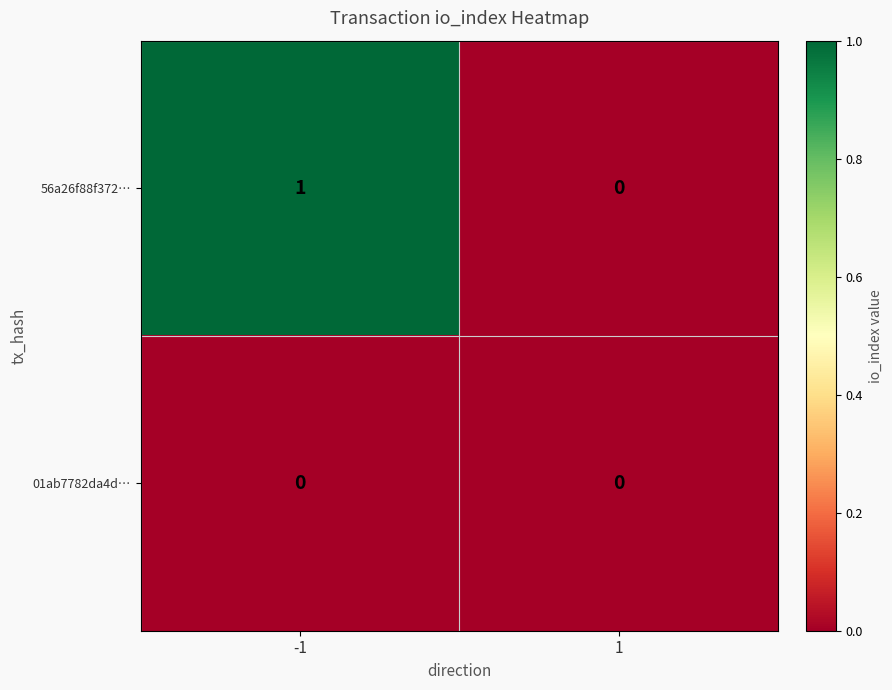

Is the value of 01ab7782da4d… at -1 greater than the value of 56a26f88f372… at -1?

No